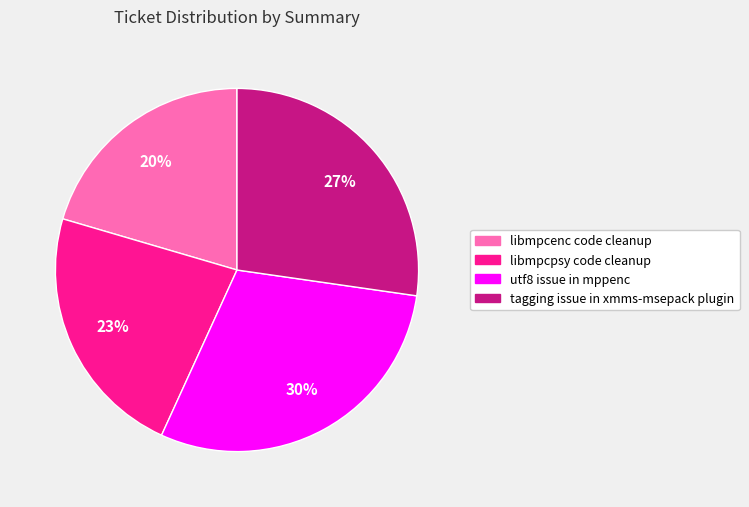

Do libmpcenc code cleanup and libmpcpsy code cleanup together represent more than half of the pie?

No